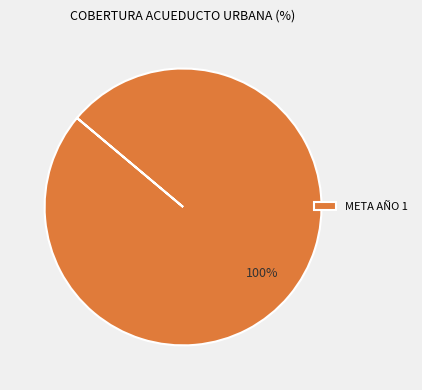

To the nearest percent, what percentage of the pie is META AÑO 1?

100%